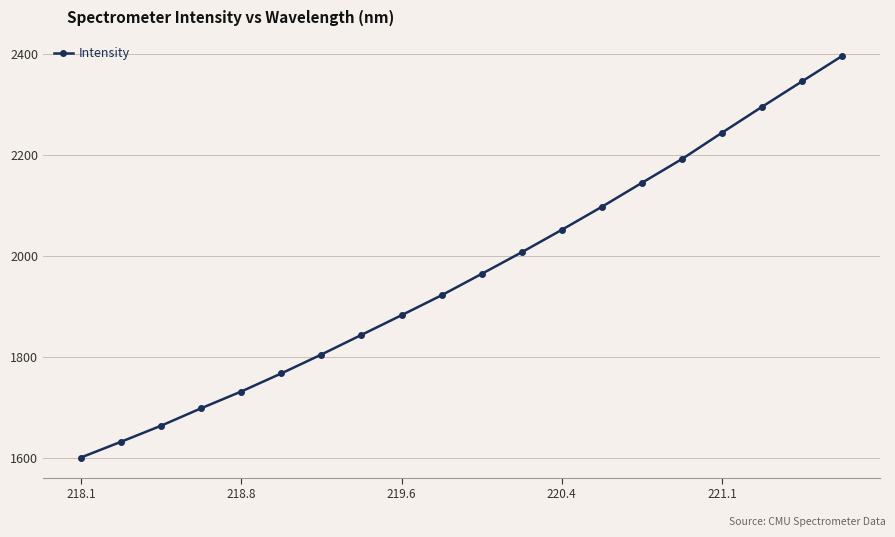

What is the greatest value displayed?

2395.1